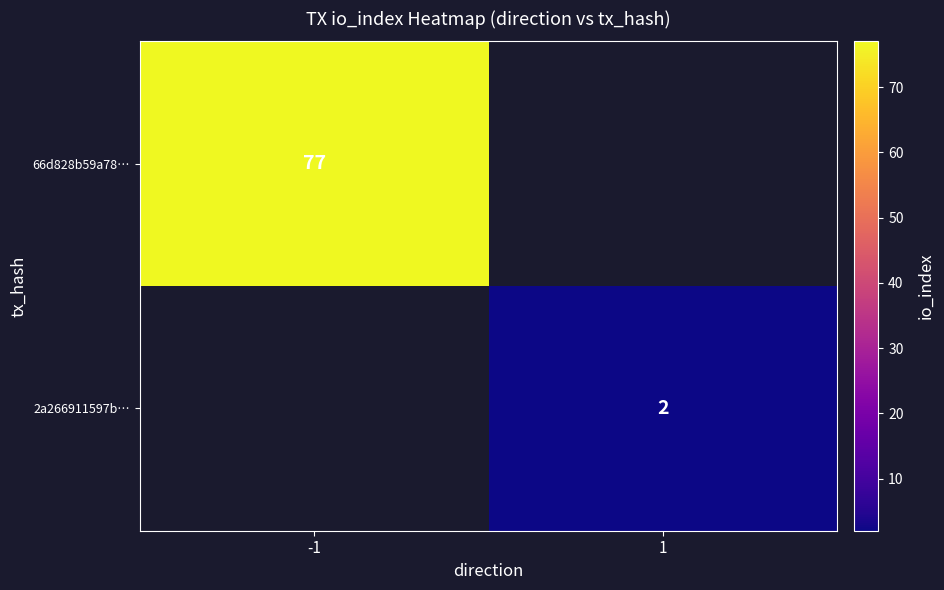

Is it true that 2a266911597b… equals 4 at 1?

False